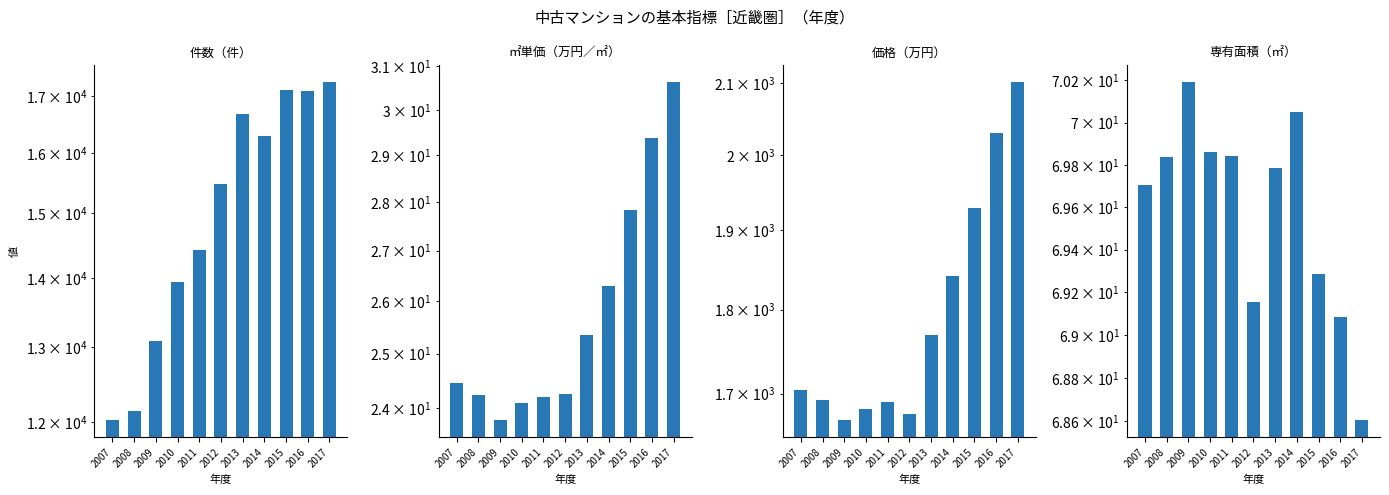

Is it true that ㎡単価（万円／㎡） equals 26.3 at 2014?

True